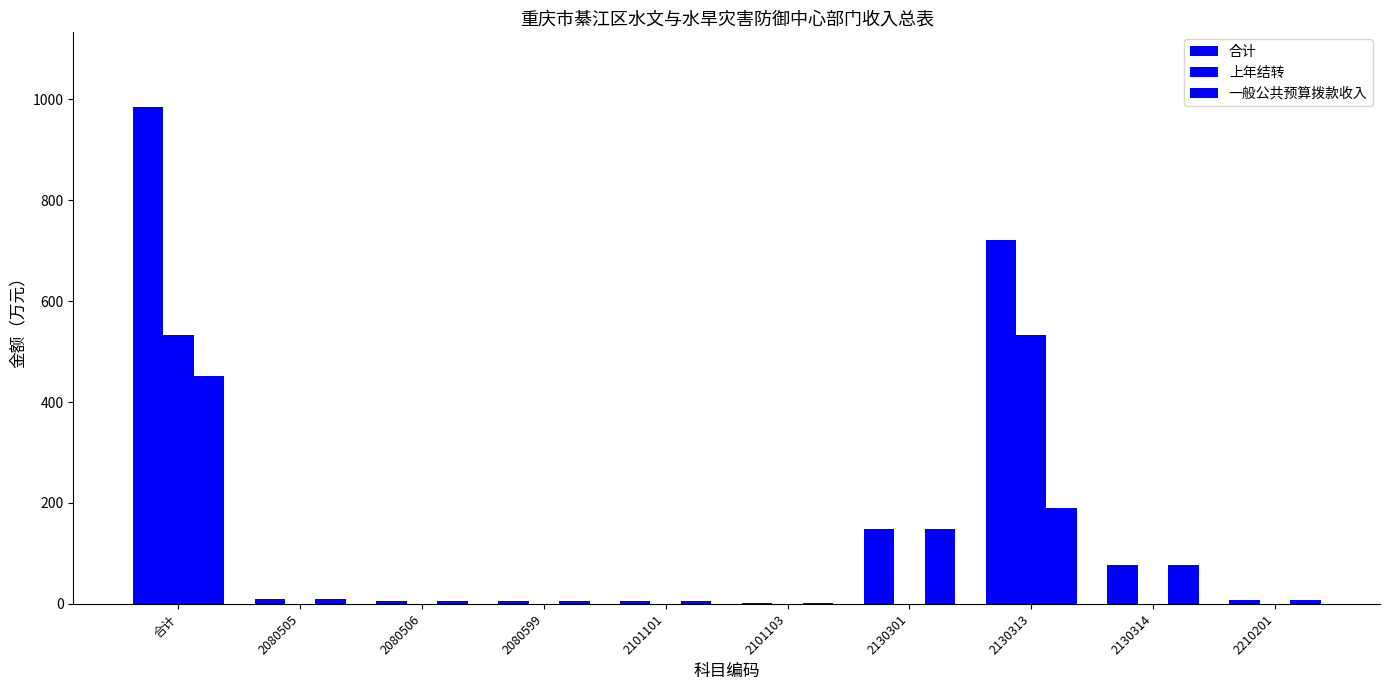

How many categories are shown in the chart?

10